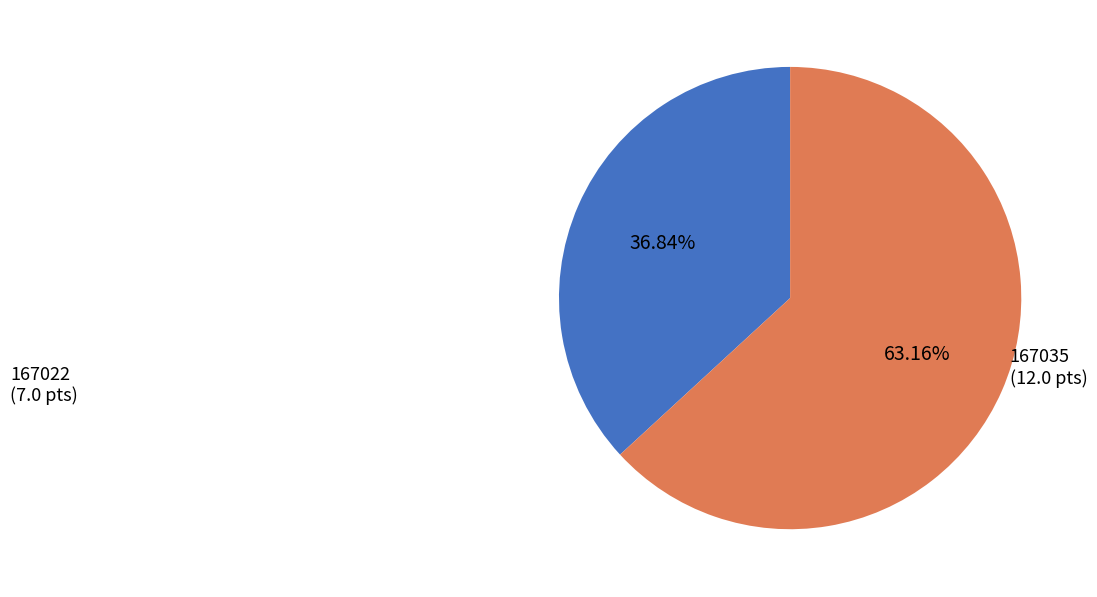

Between 167035 and 167022, which is larger?

167035